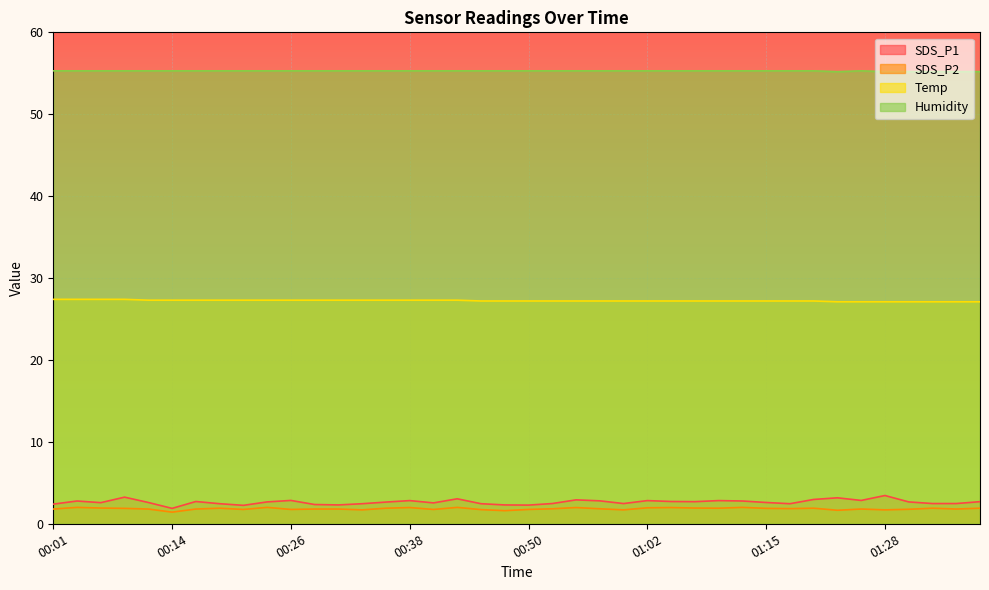

Which category has the highest value in the SDS_P1 series?

01:28